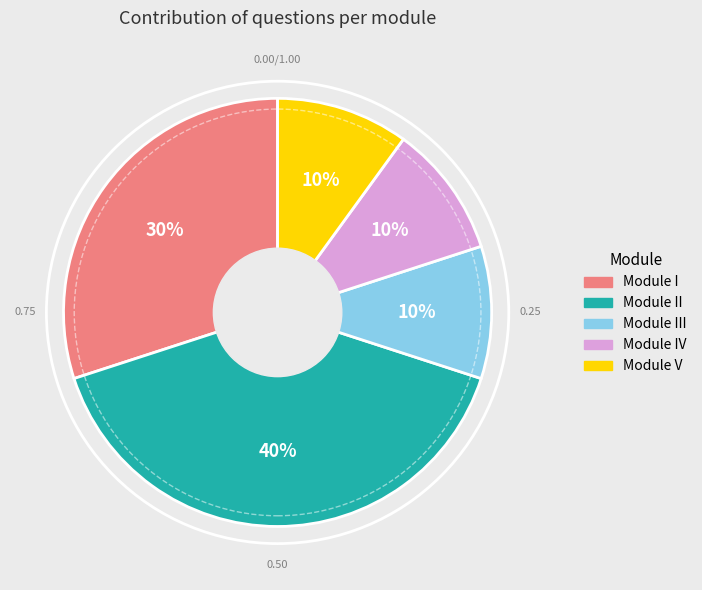

How many segments does this pie chart have?

5